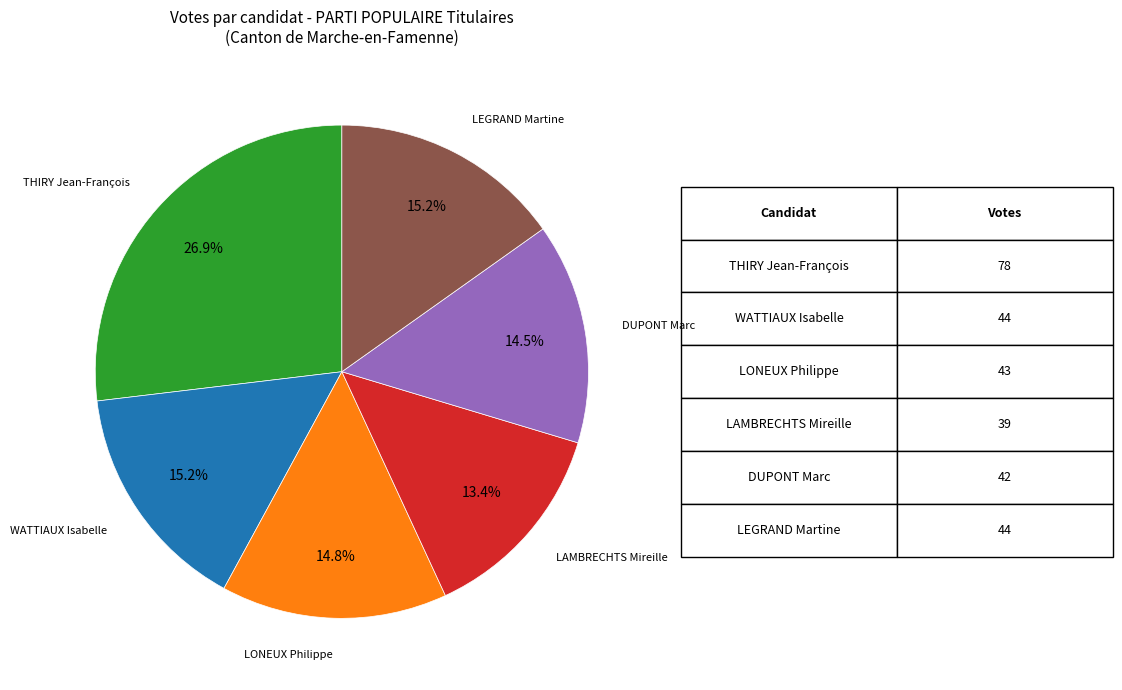

Does any single category account for the majority?

No